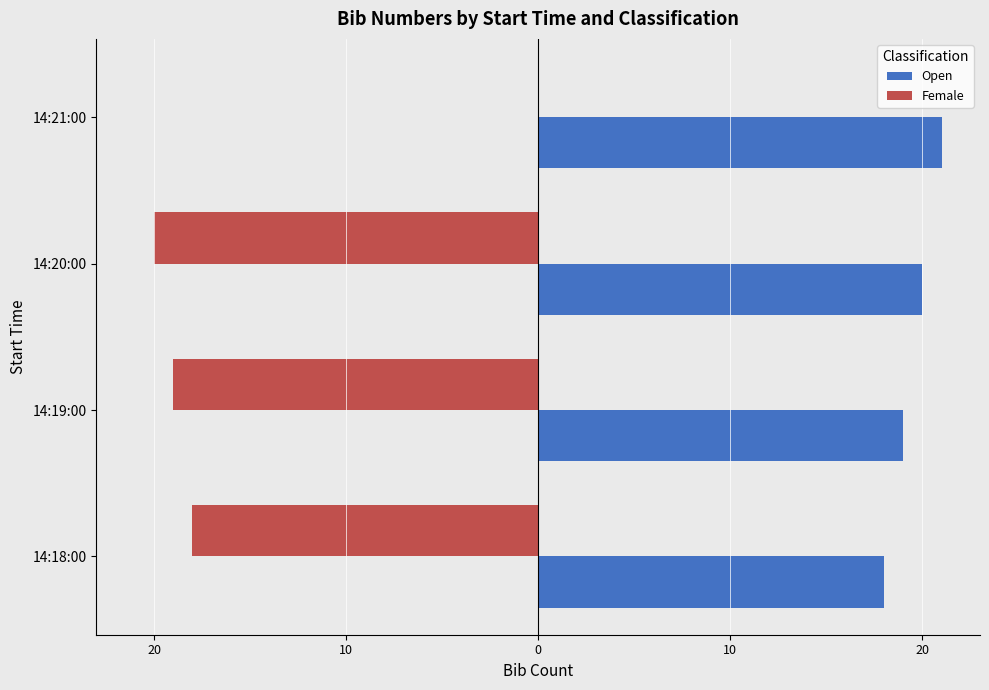

What is the sum of all Female values?

-57